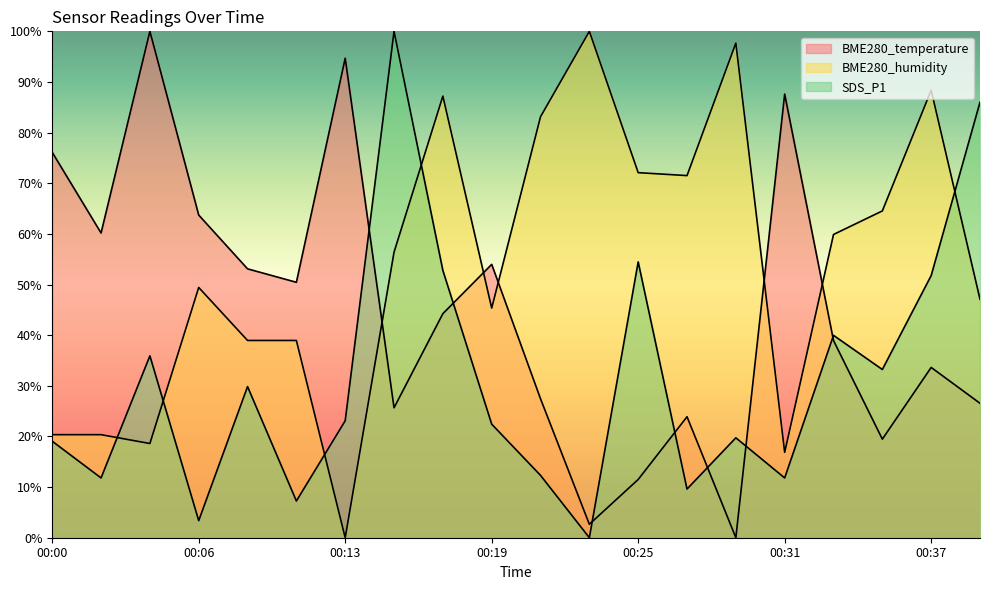

How many values in the BME280_temperature series exceed 44?

10